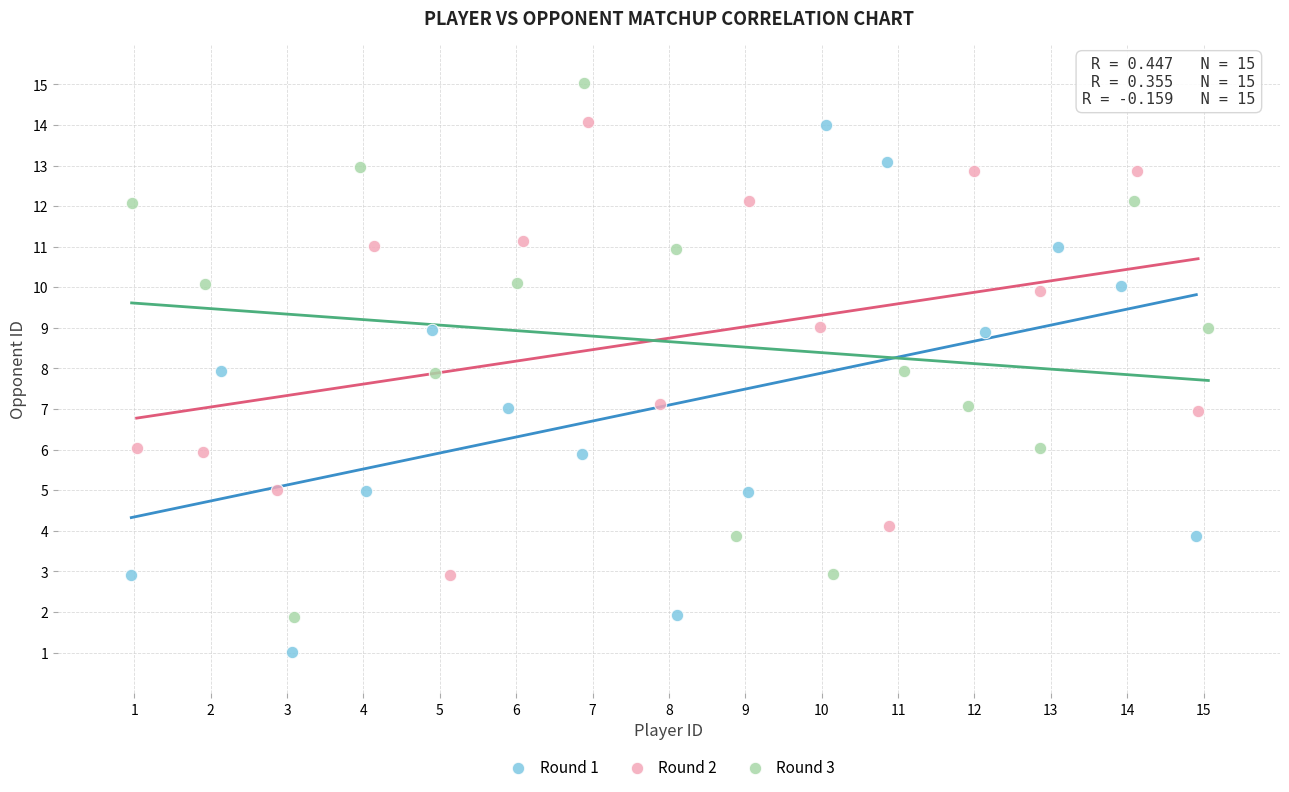

What are all the series names shown in the legend?

Round 1, Round 2, Round 3